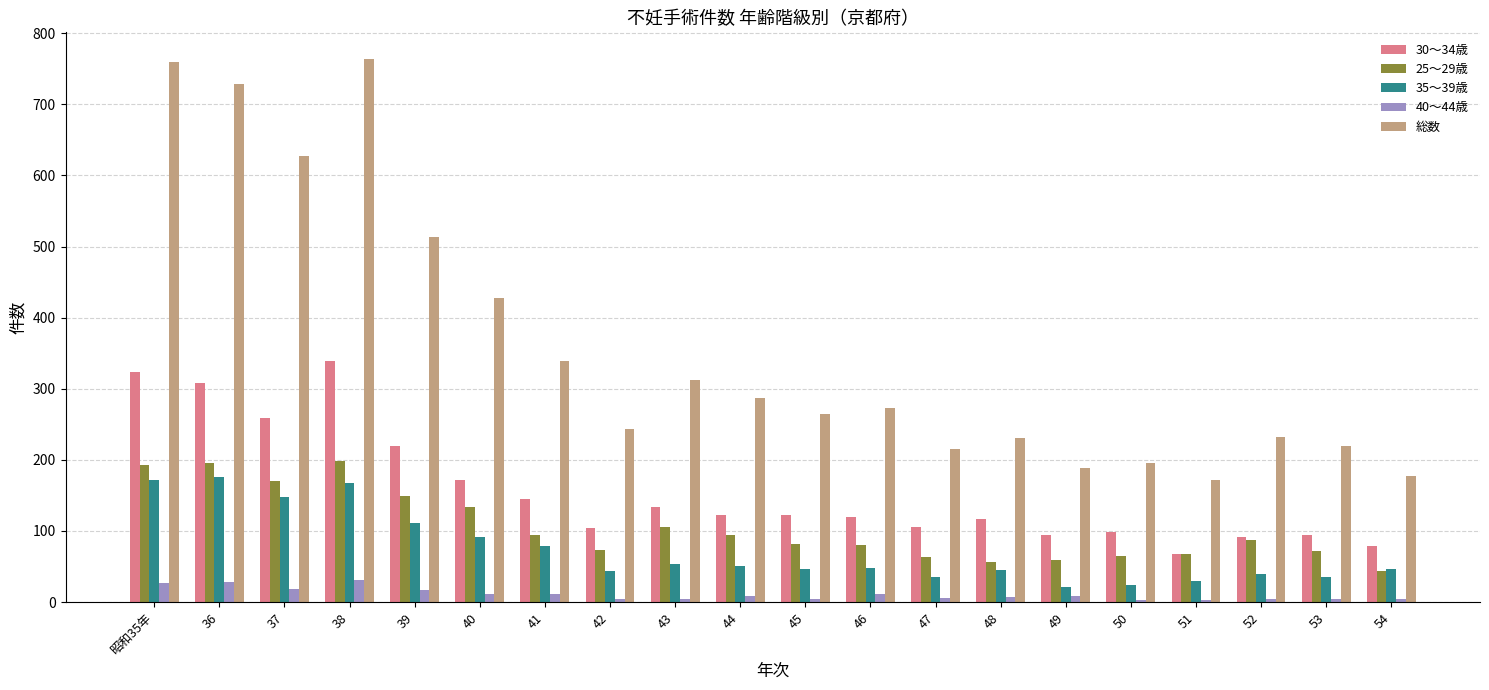

True or false: 25～29歳 has a value of 64 at 47.

True